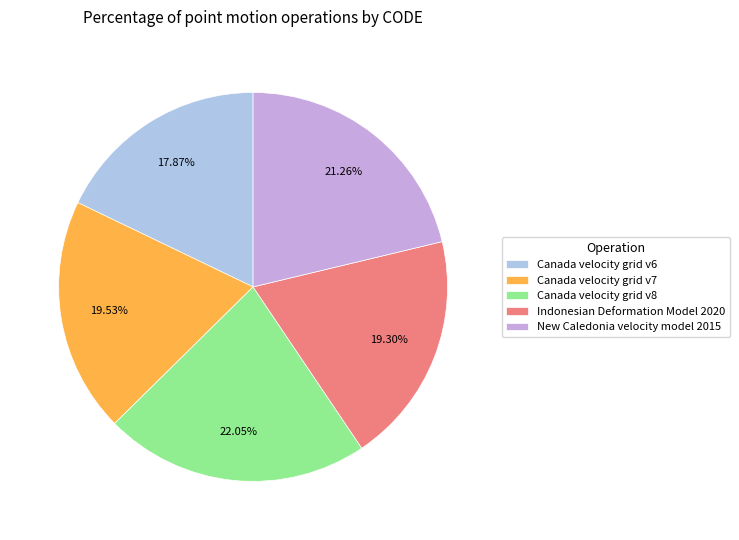

Count the number of slices in the pie.

5